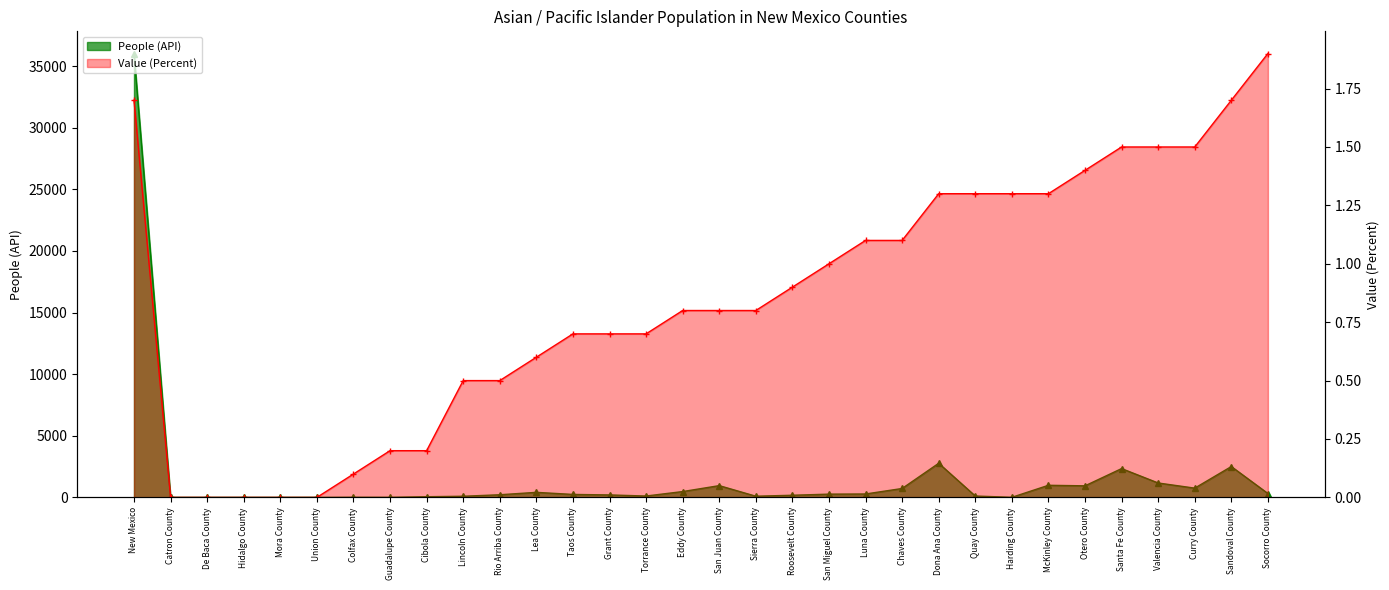

The Value (Percent) series shows 0.6 at Quay County. True or false?

False